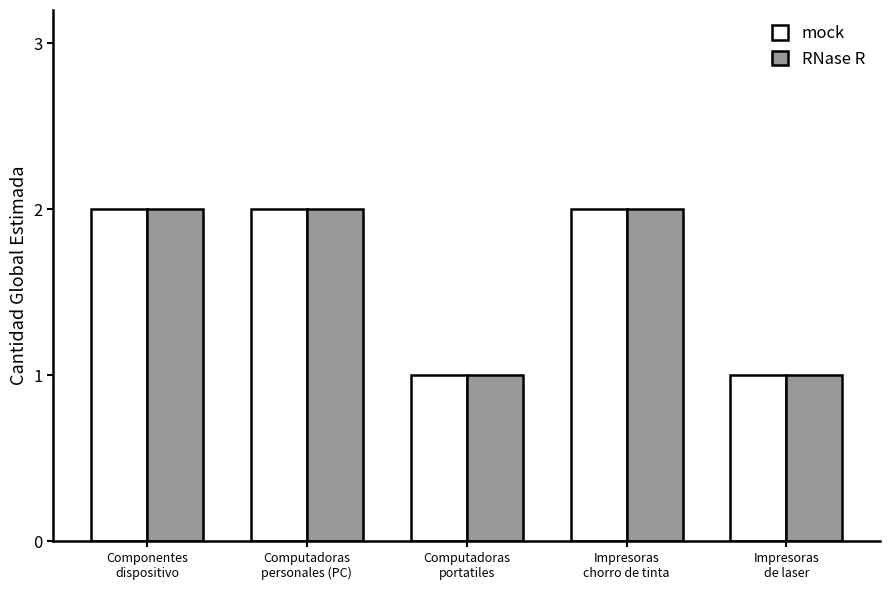

What is the sum of all RNase R values?

8